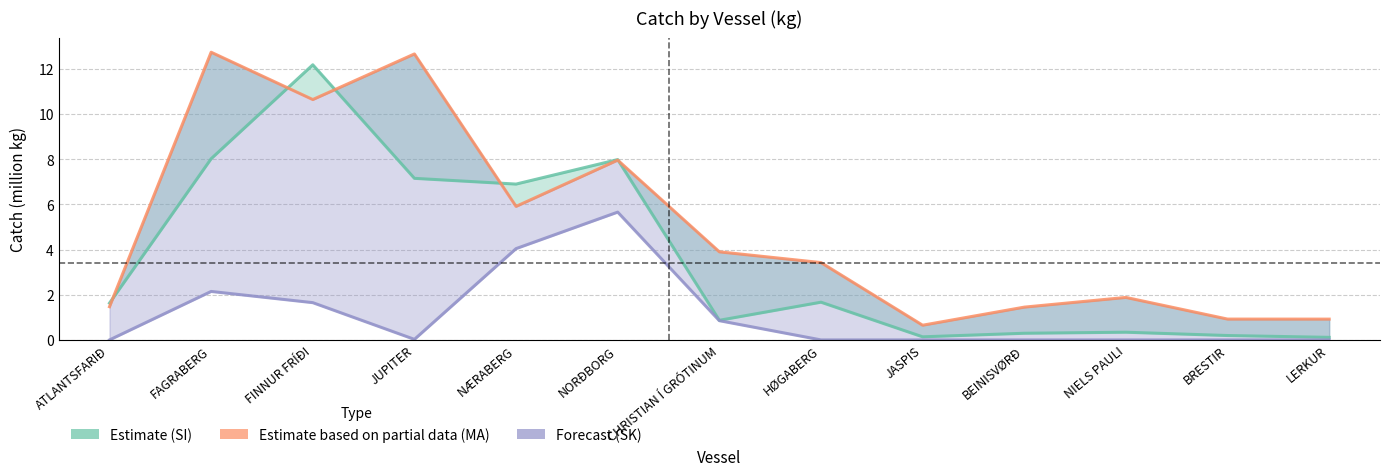

At which category does MA (kg) reach its first local peak?

FAGRABERG